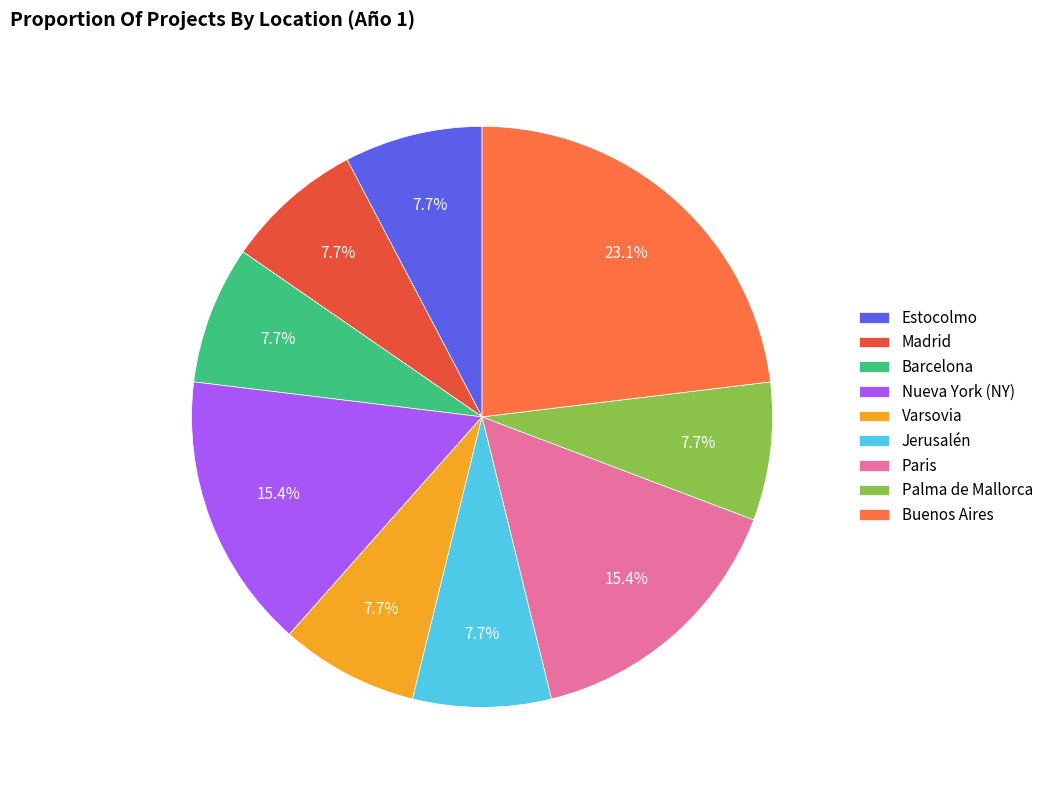

Approximately how many times larger is the value at Estocolmo compared to Paris?

0.5